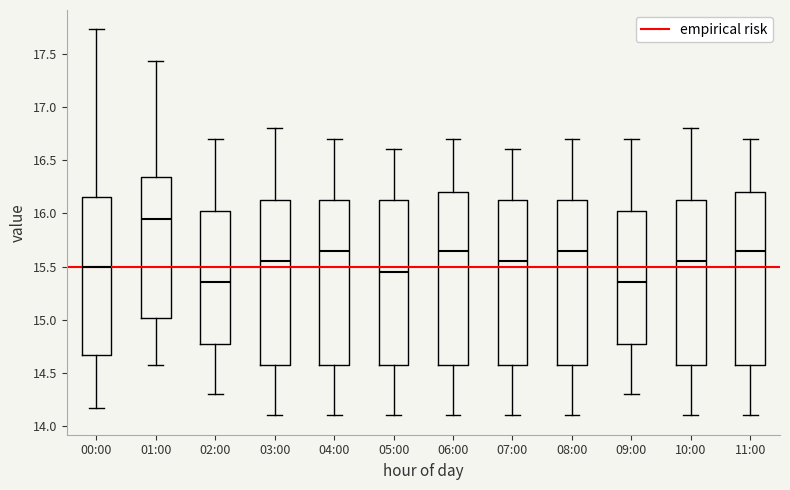

Which box has the highest median line?

01:00